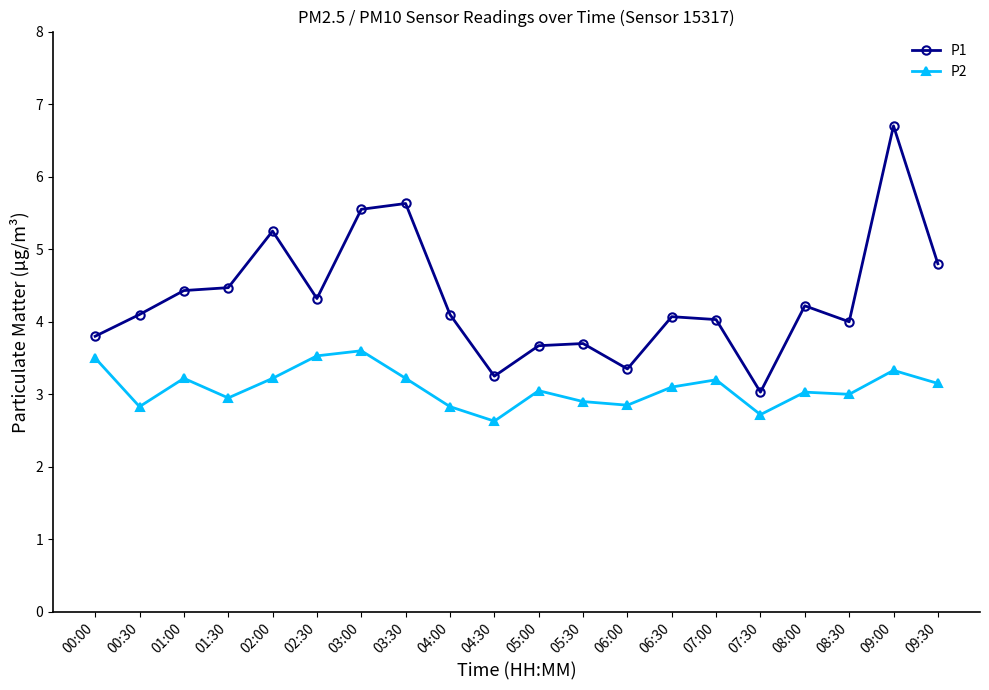

Does the chart display data point markers on the line(s)?

Yes